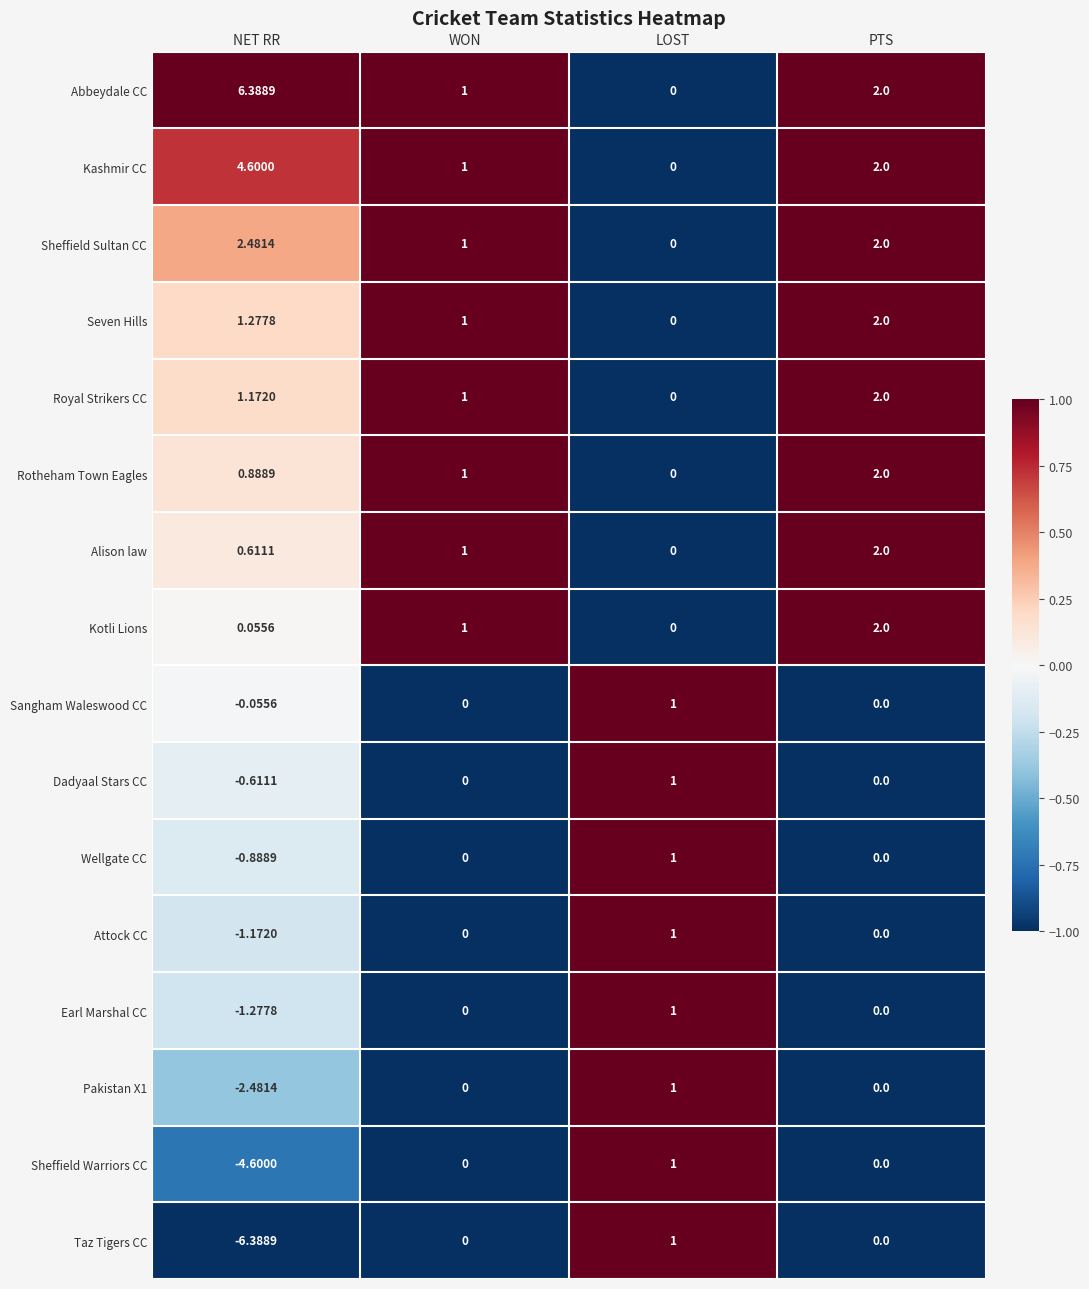

Where is Rotheham Town Eagles nearest to the value 1?

WON